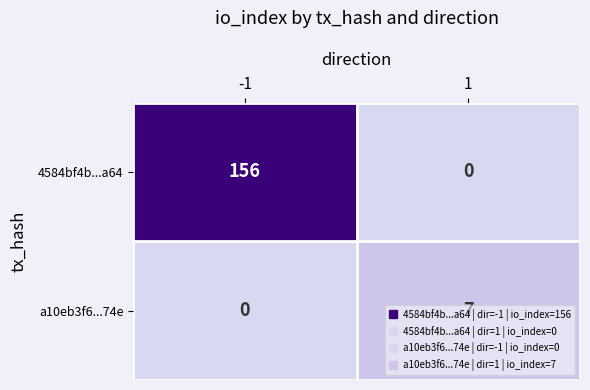

What is the difference between the 4584bf4b...a64 values at 1 and -1?

156